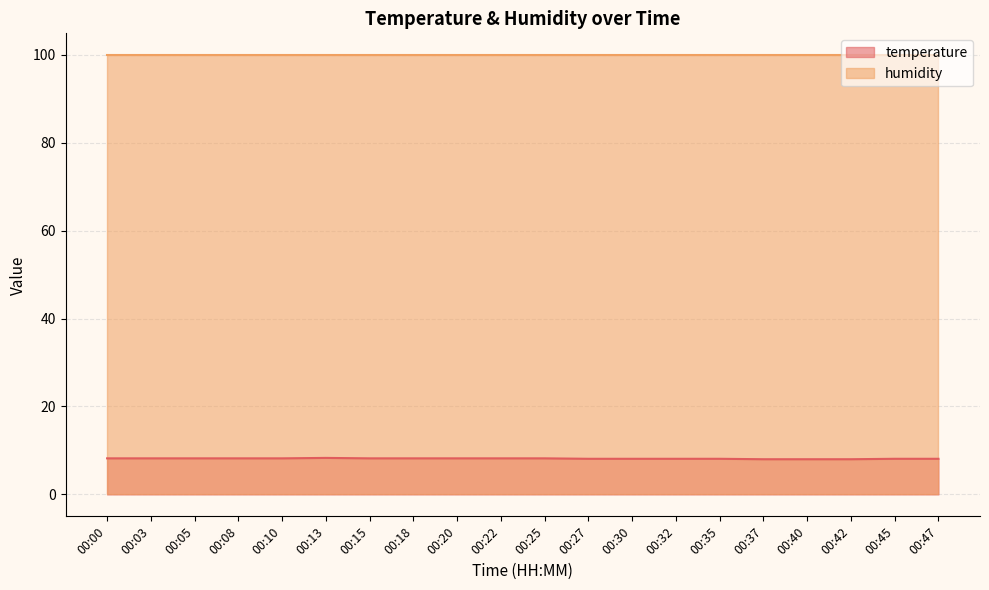

At which category does the chart reach its peak across all series?

00:13